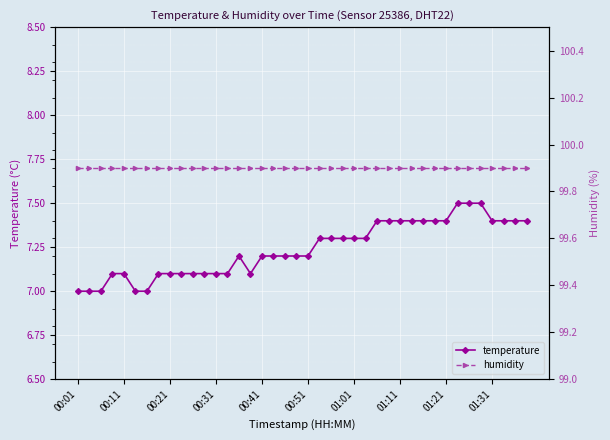

The temperature series shows 7.4 at 01:21. True or false?

True